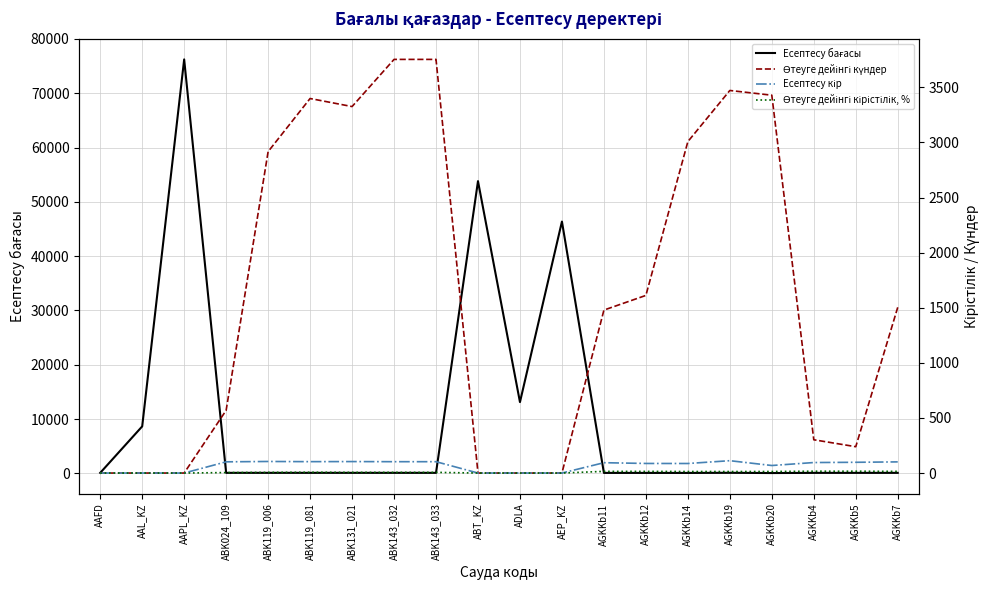

Which has a higher value, ADLA or ABK143_032?

ADLA